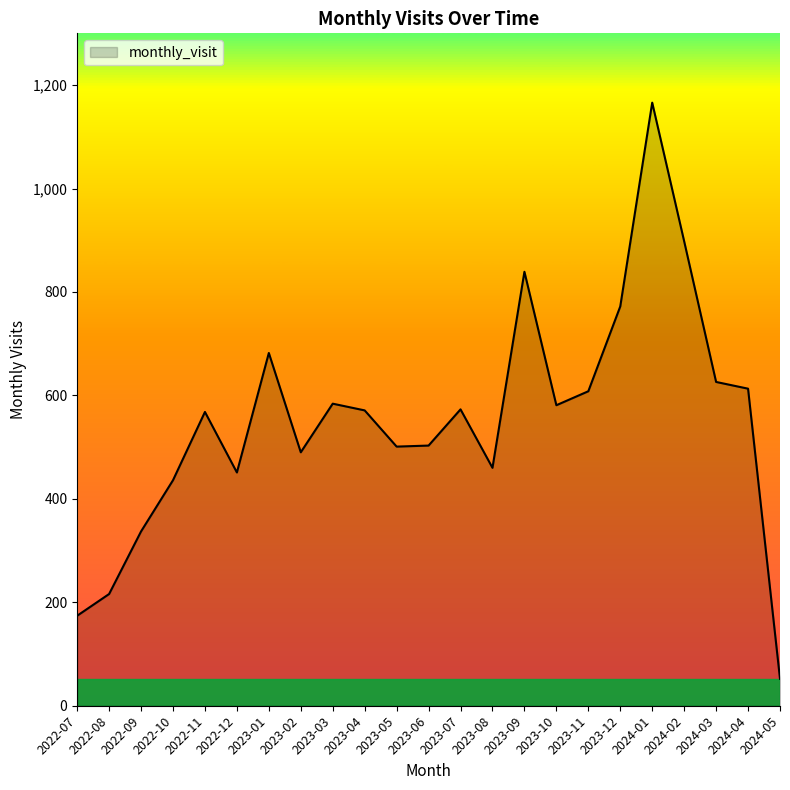

The chart shows a value of 573 at 2023-07. True or false?

True